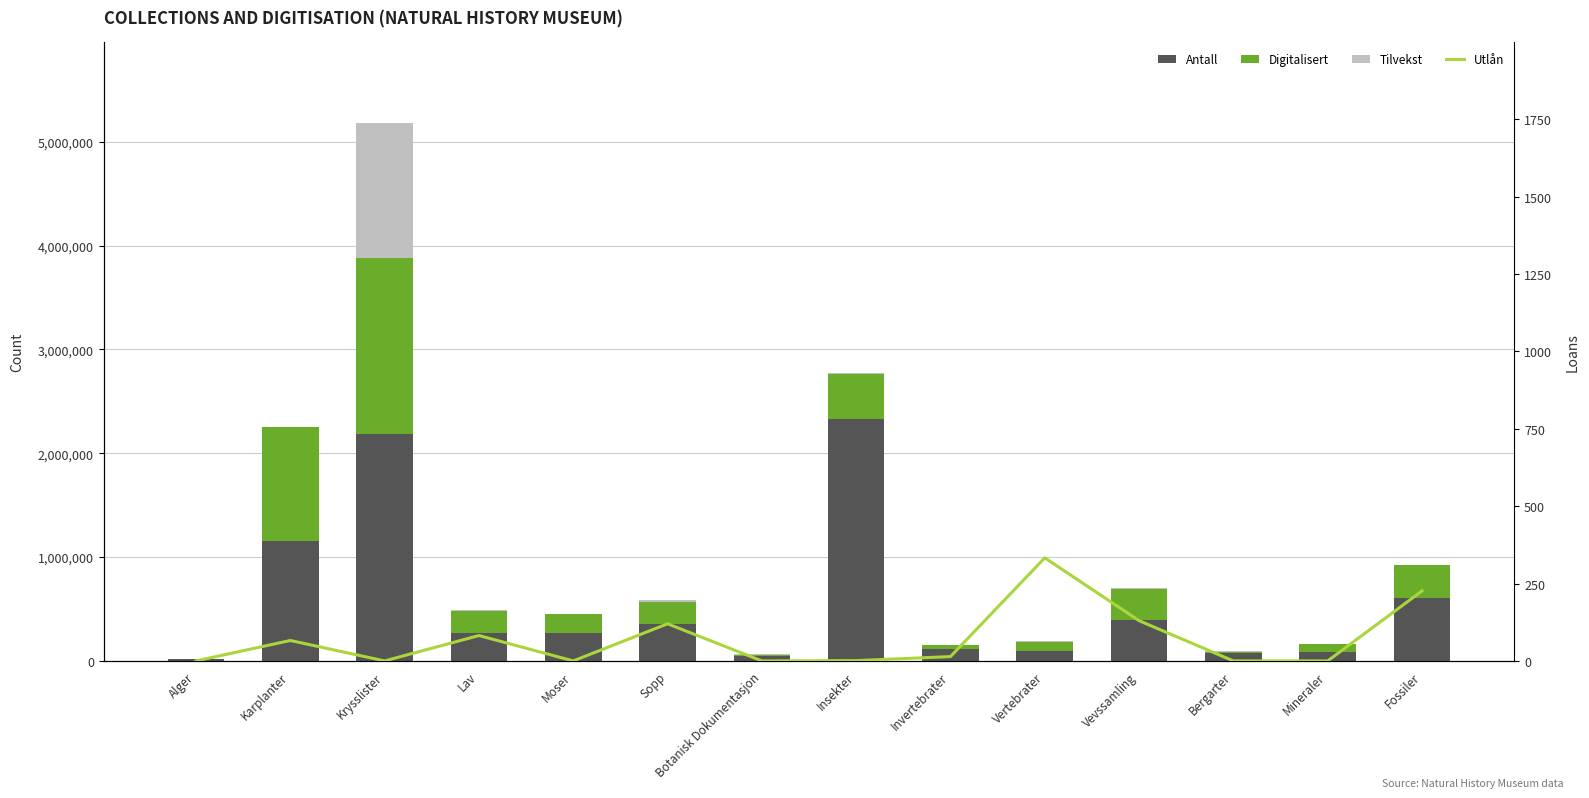

What is the value of the Tilvekst bar at the 8th from the left?

2890